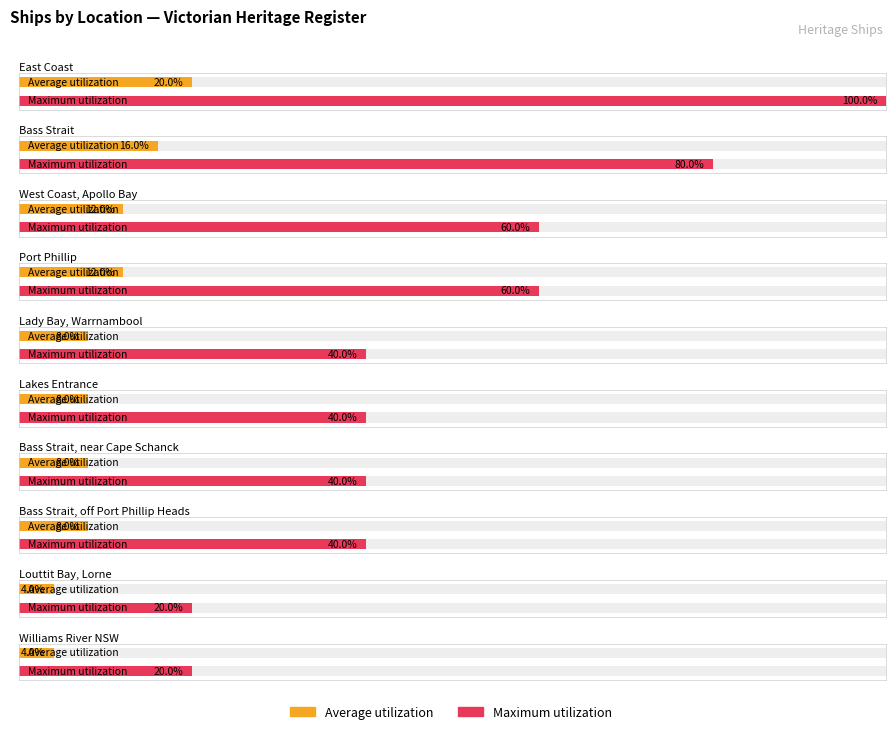

List the labels in order of value, smallest first.

Louttit Bay, Lorne, Williams River NSW, Lady Bay, Warrnambool, Lakes Entrance, Bass Strait, near Cape Schanck, Bass Strait, off Port Phillip Heads, West Coast, Apollo Bay, Port Phillip, Bass Strait, East Coast